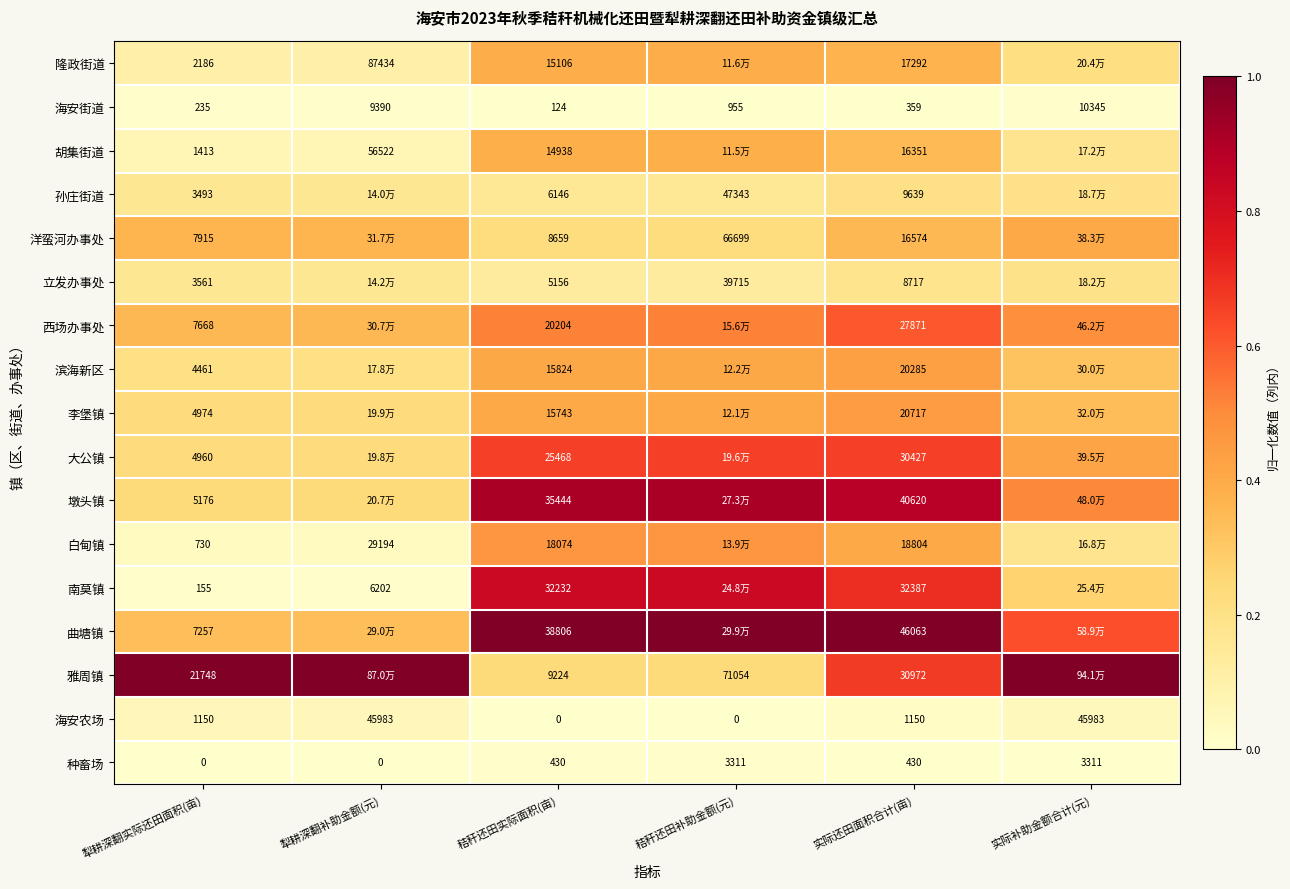

Is the value of 白甸镇 at 犁耕深翻补助金额(元) greater than the value of 胡集街道 at 犁耕深翻补助金额(元)?

No